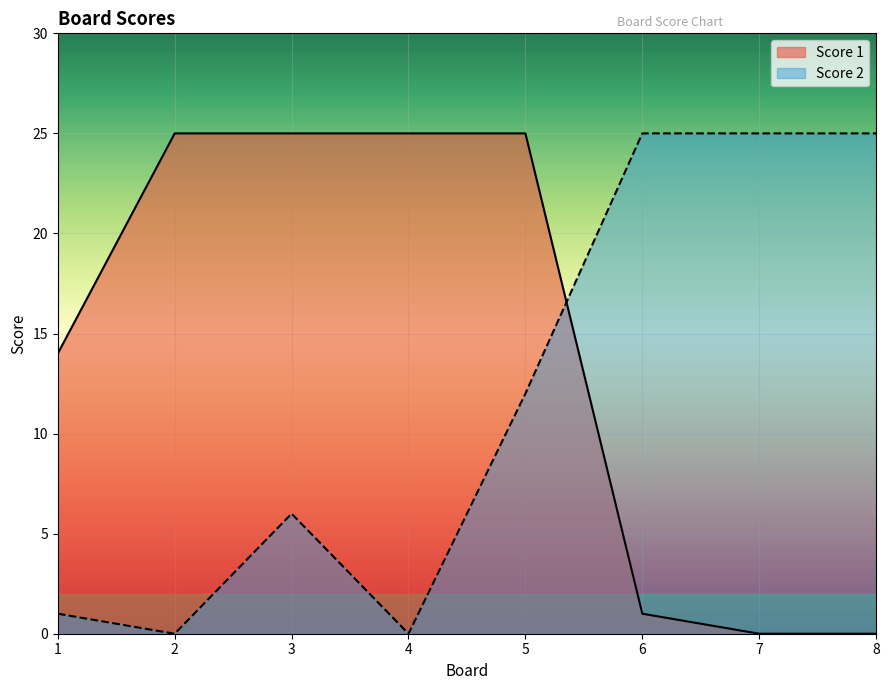

True or false: Score 1 has more than 0 points higher than both neighbors.

False